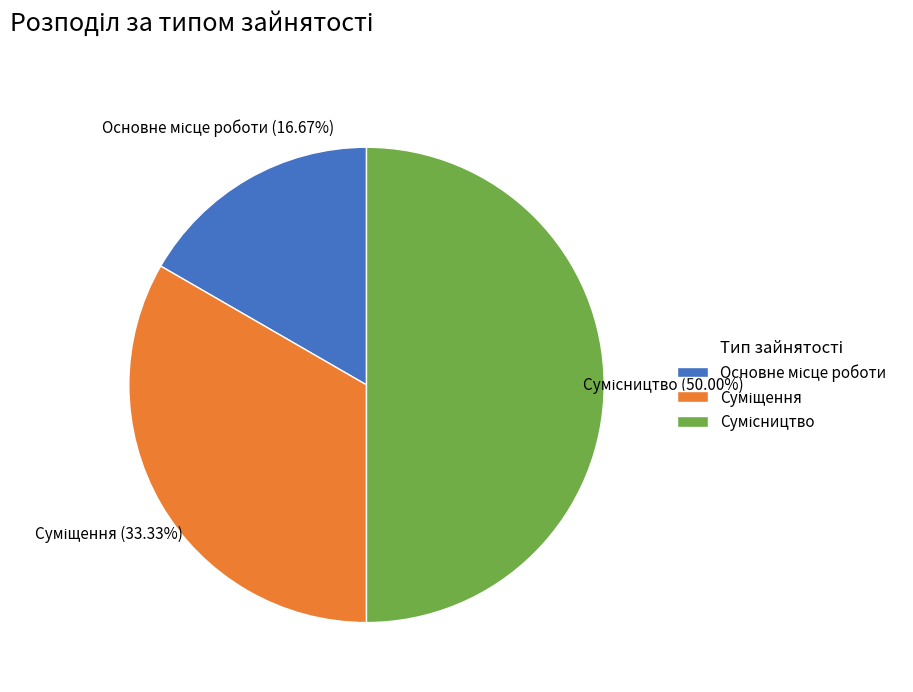

Is there any slice that represents more than half of the pie?

No